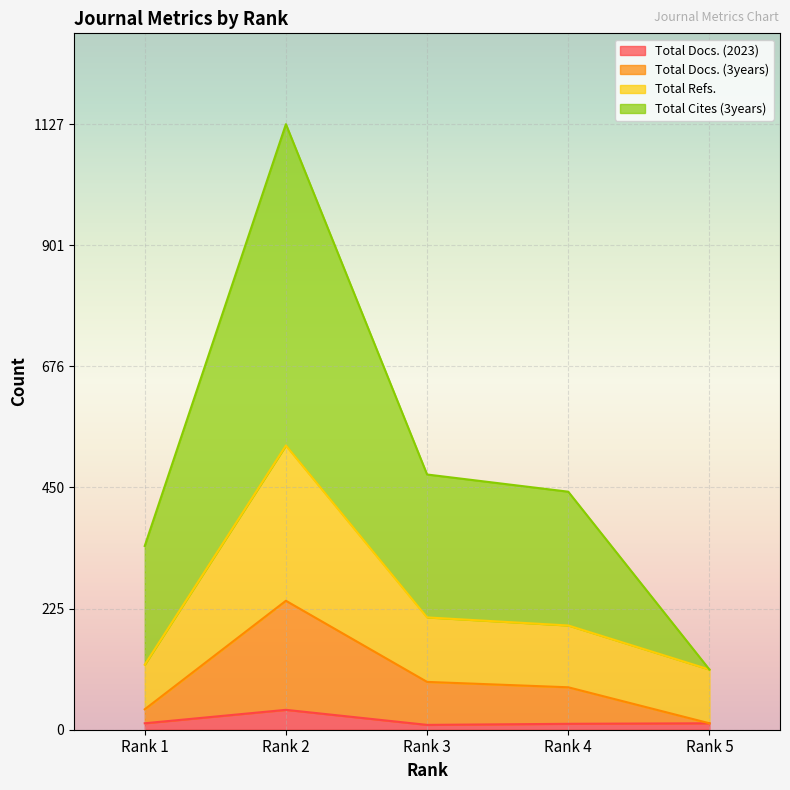

What is the difference between the maximum and minimum values in the Total Refs. series?

417